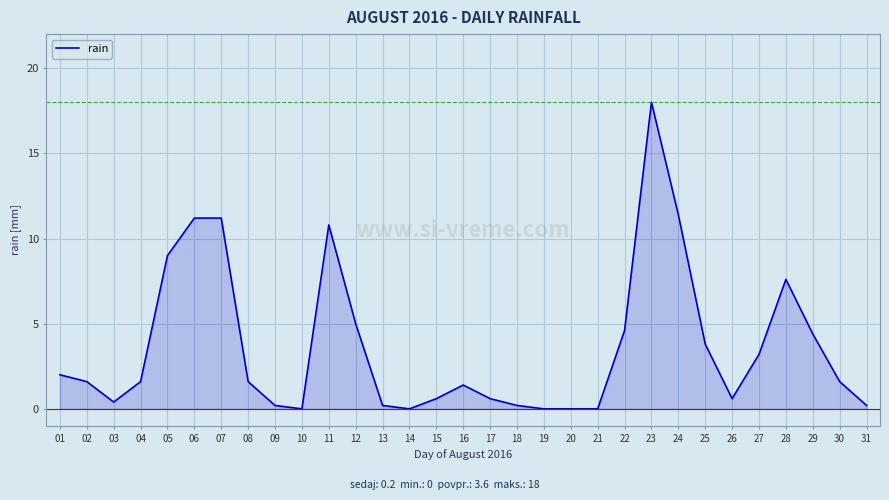

Which has a higher value, 25 or 20?

25